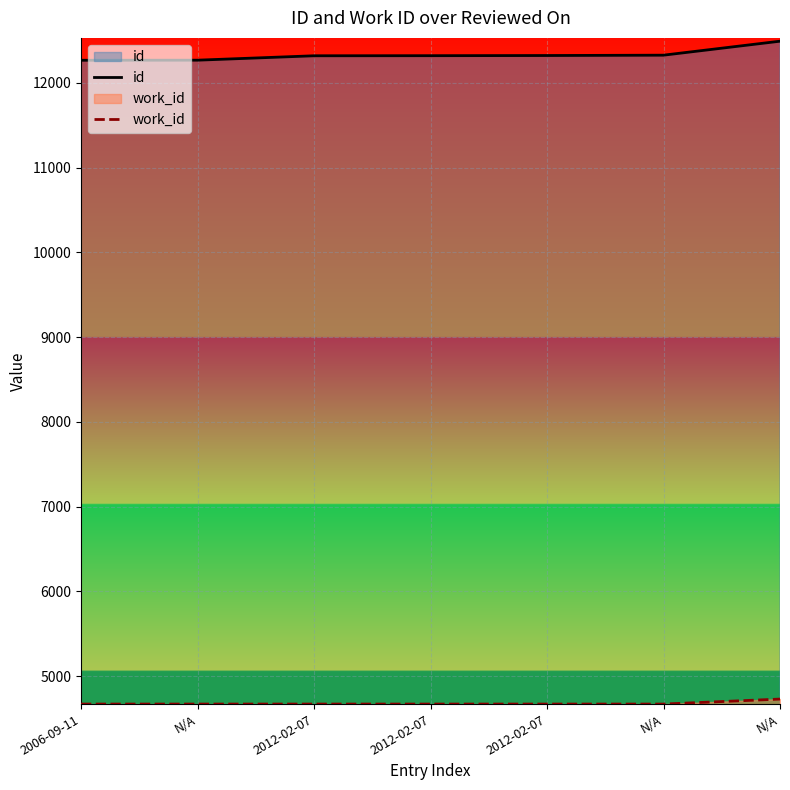

At which category does the chart reach its peak across all series?

N/A